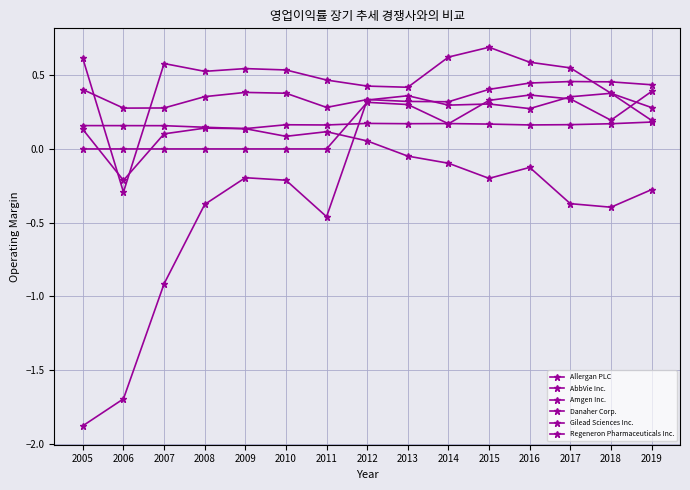

Which category has the highest value in the Regeneron Pharmaceuticals Inc. series?

2018